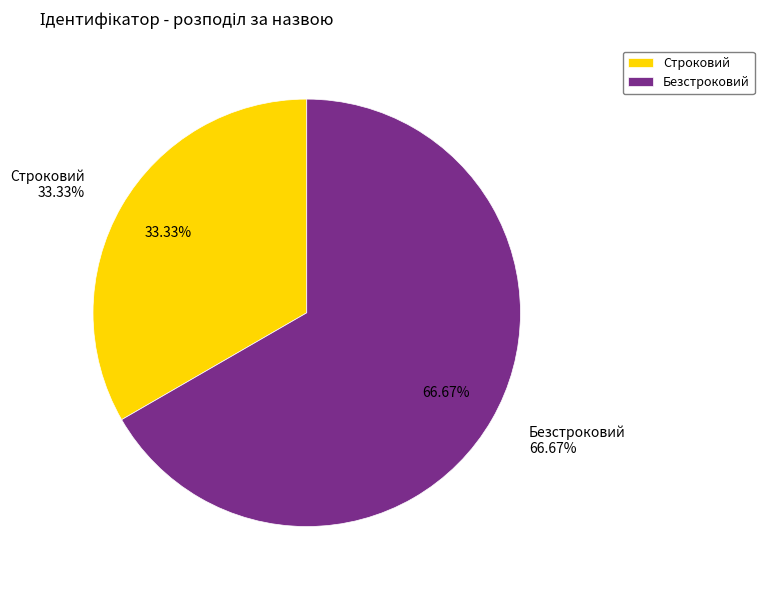

Is the sum of Строковий and Безстроковий greater than half?

Yes